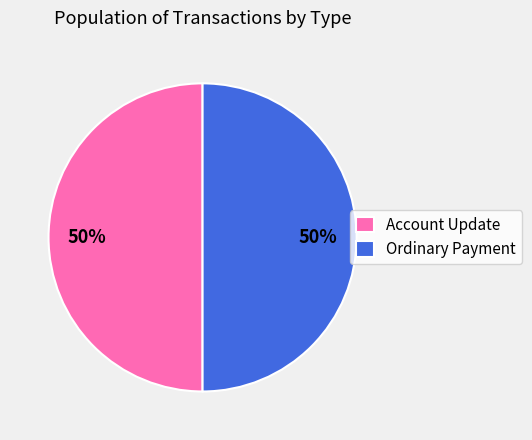

Count the number of slices in the pie.

2